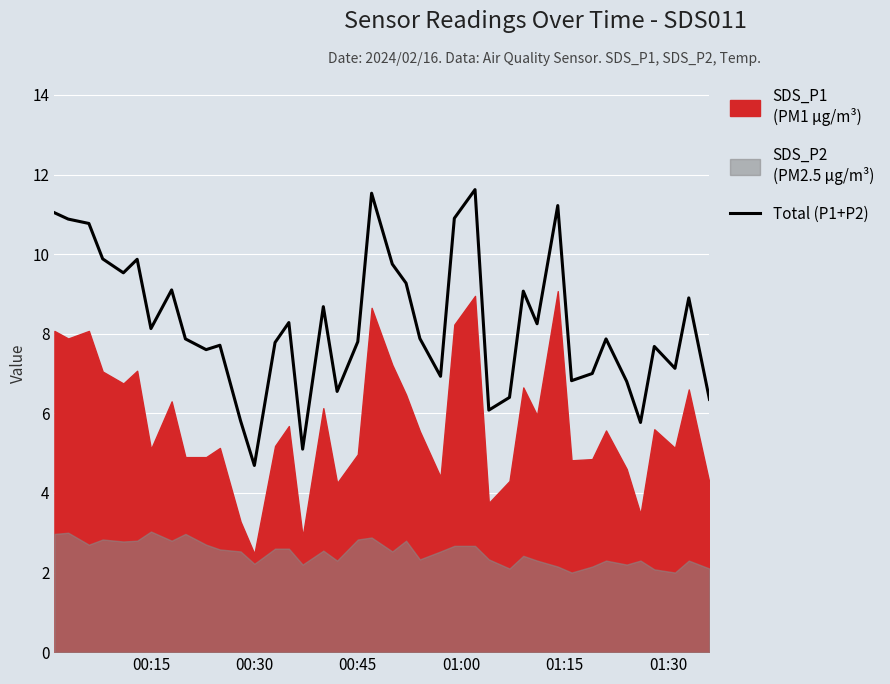

At which label does Total (P1+P2) reach its minimum?

00:30